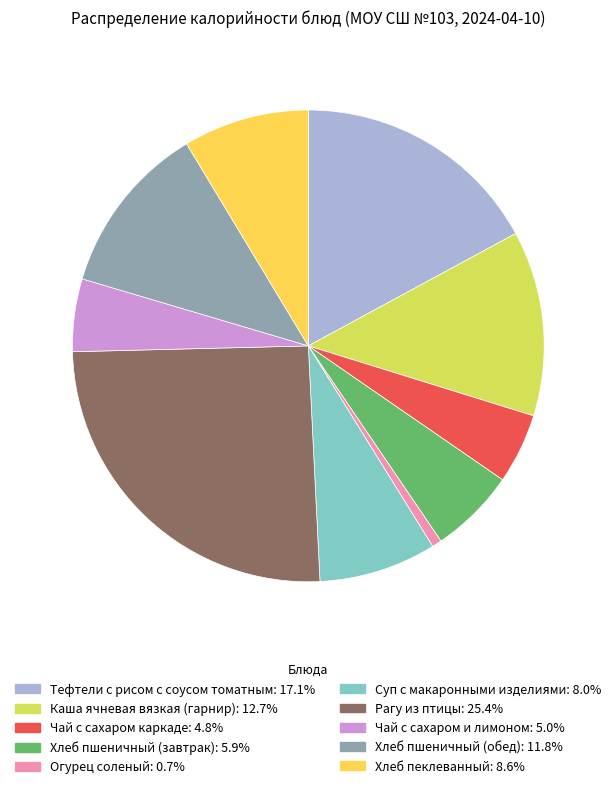

Is there any slice that represents more than half of the pie?

No